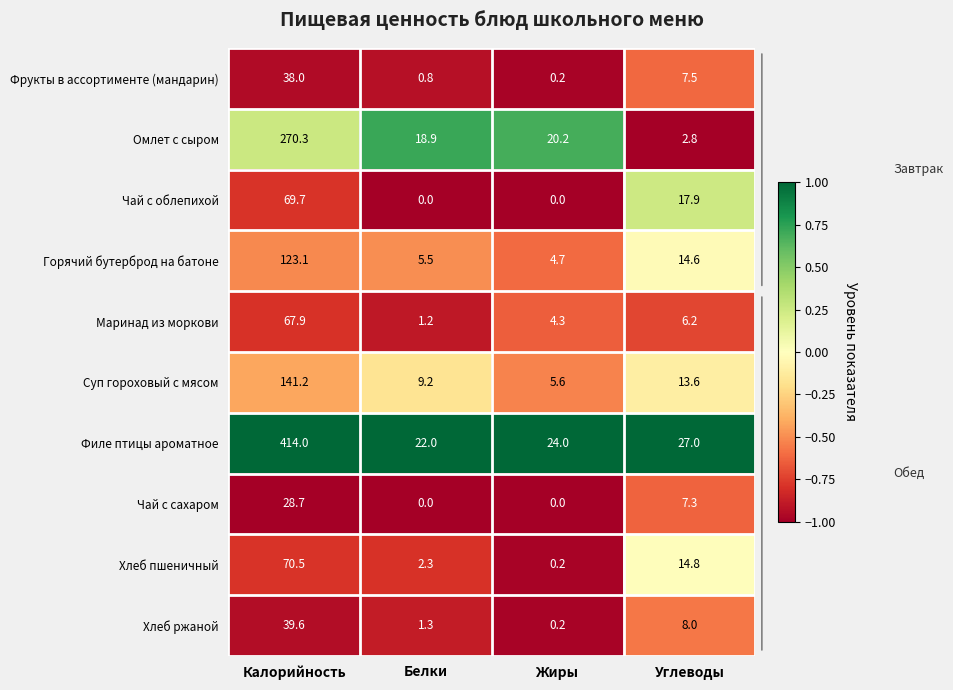

List the labels in order of Филе птицы ароматное value, smallest first.

Белки, Жиры, Углеводы, Калорийность